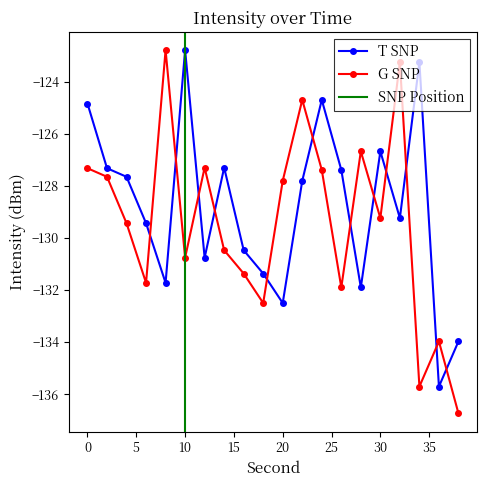

The value of G SNP at 34 is -179.6. True or false?

False